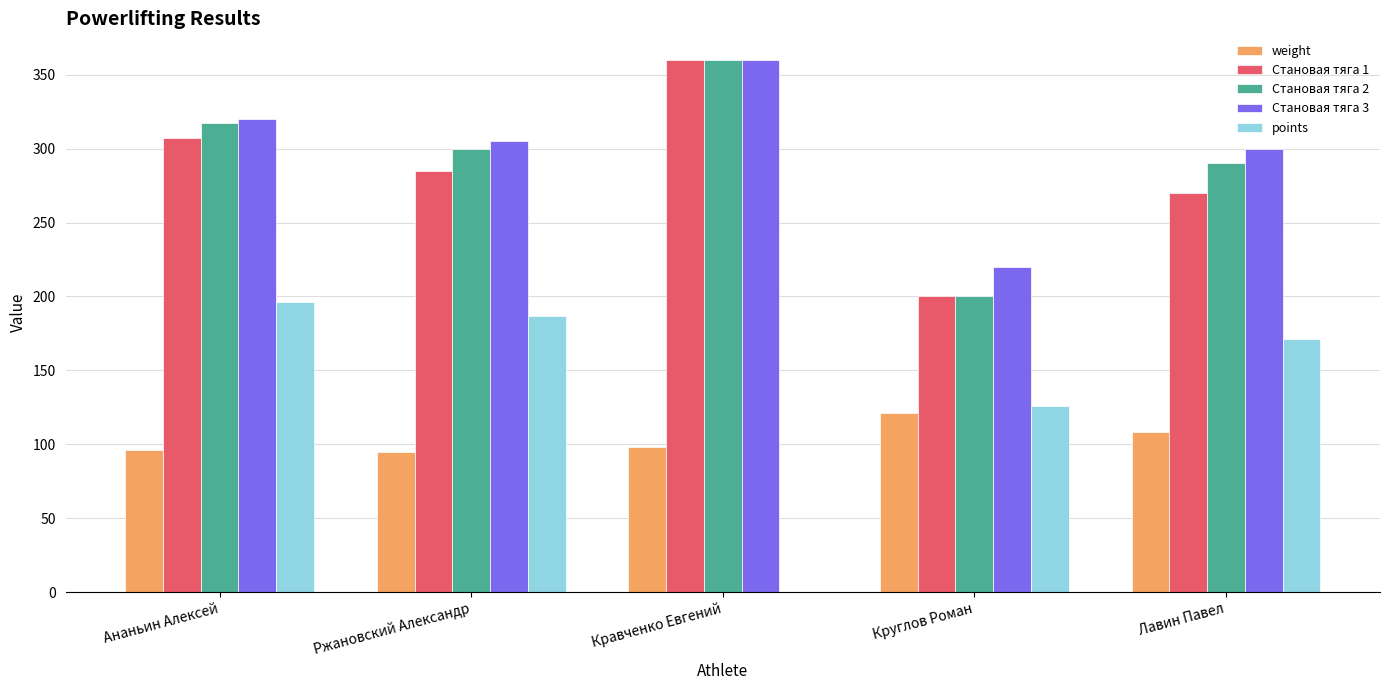

Is the value of points at Ананьин Алексей greater than the value of Становая тяга 3 at Круглов Роман?

No